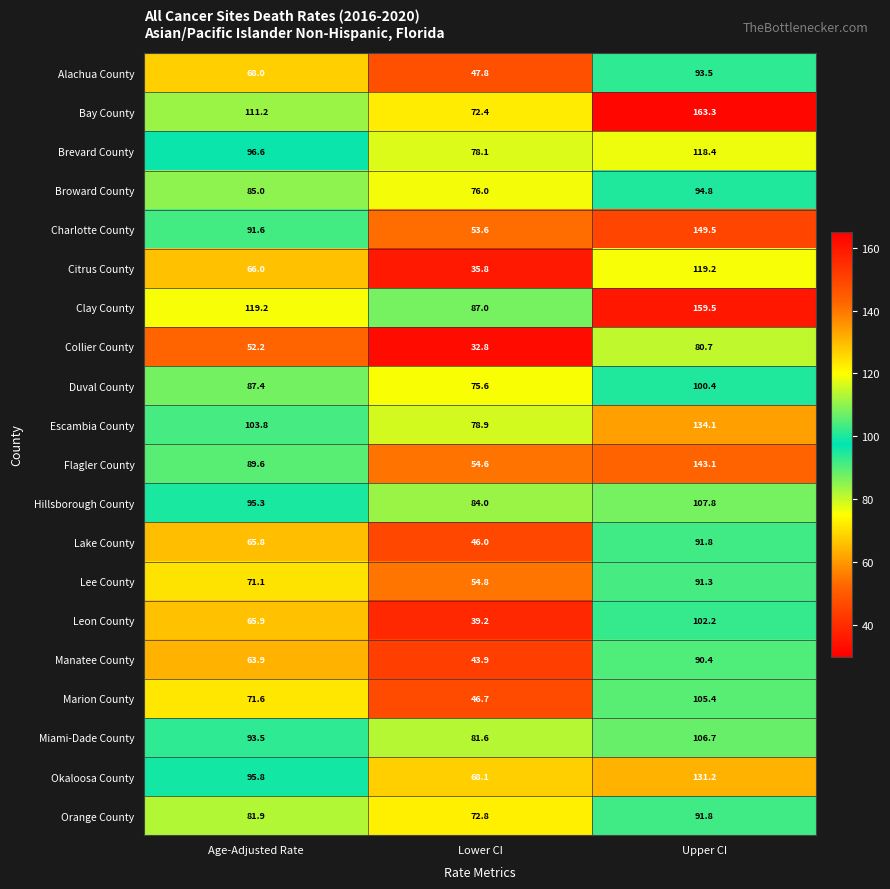

True or false: Brevard County has a value of 199.0 at Upper CI.

False